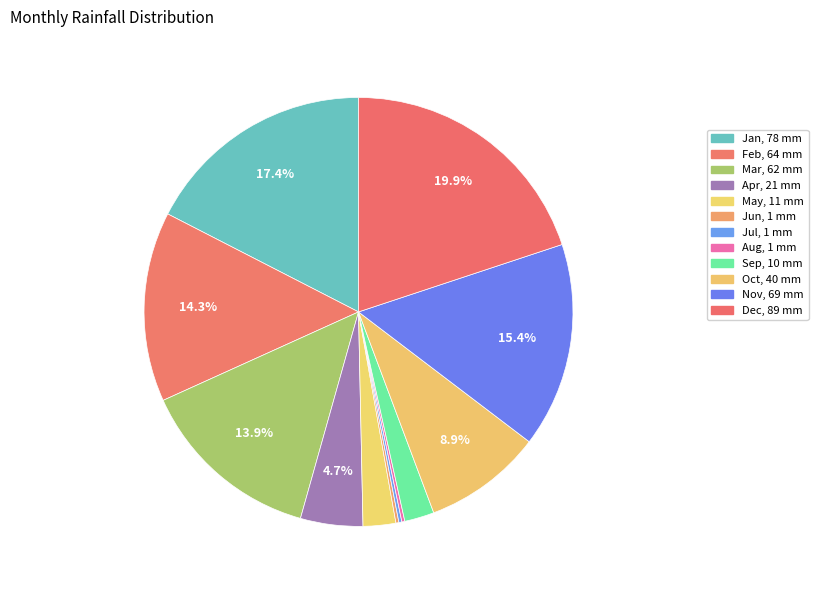

To the nearest percent, what percentage of the pie is Feb?

14%